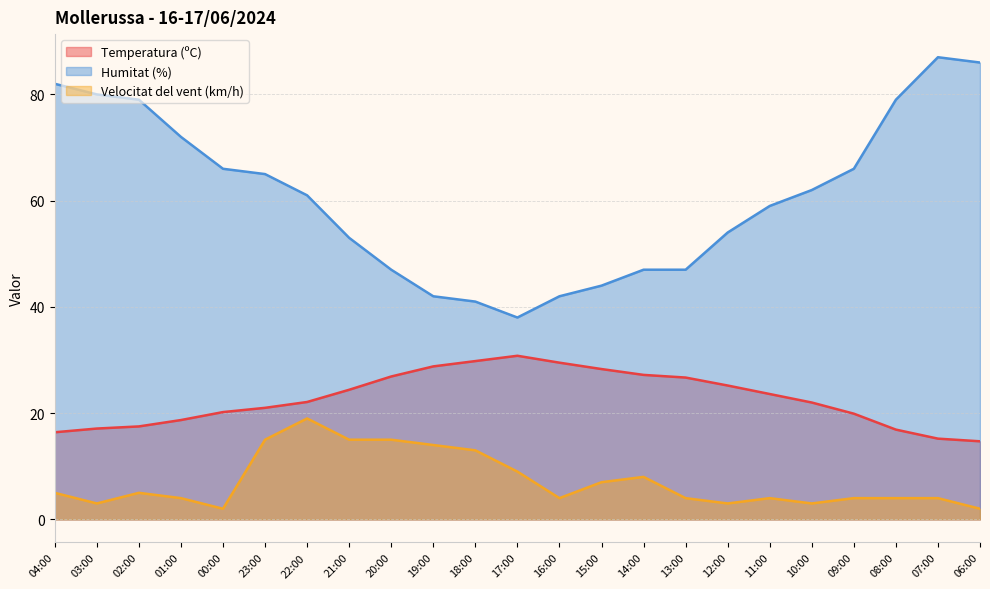

Does the chart have visible grid lines?

Yes